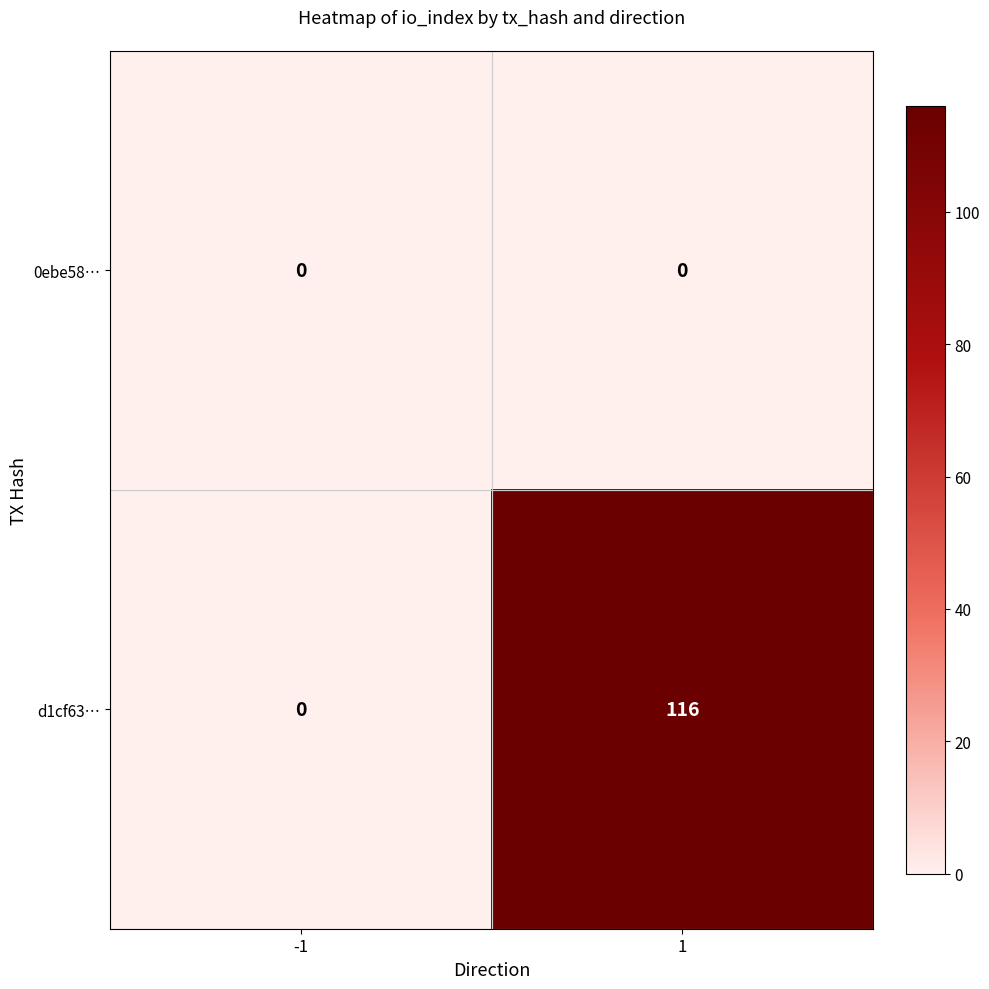

Count the number of data series in this chart.

2